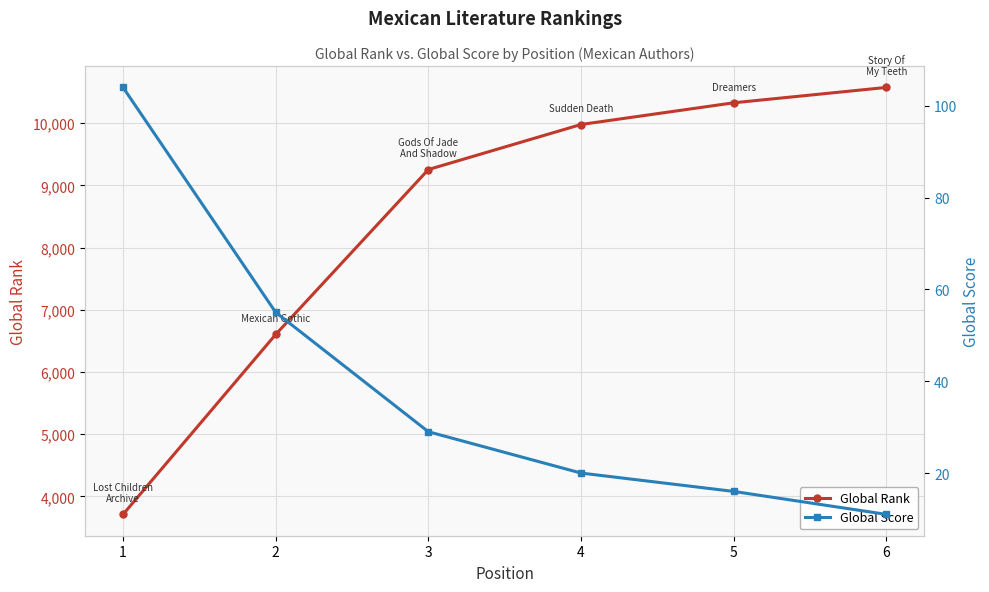

The Global Score series shows 28 at 1. True or false?

False